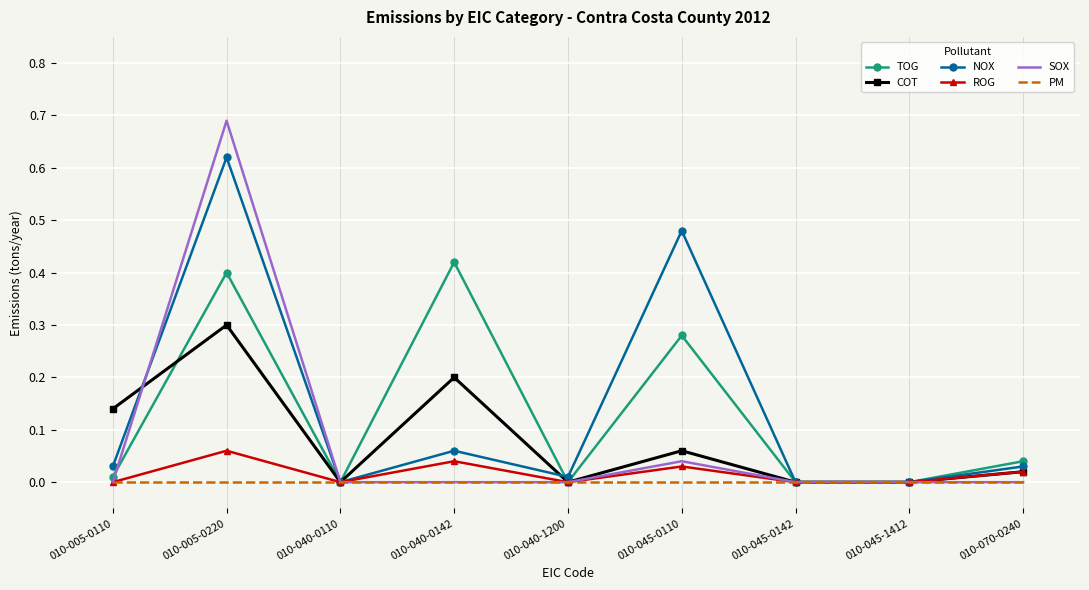

What position from the left is 010-045-0142?

7